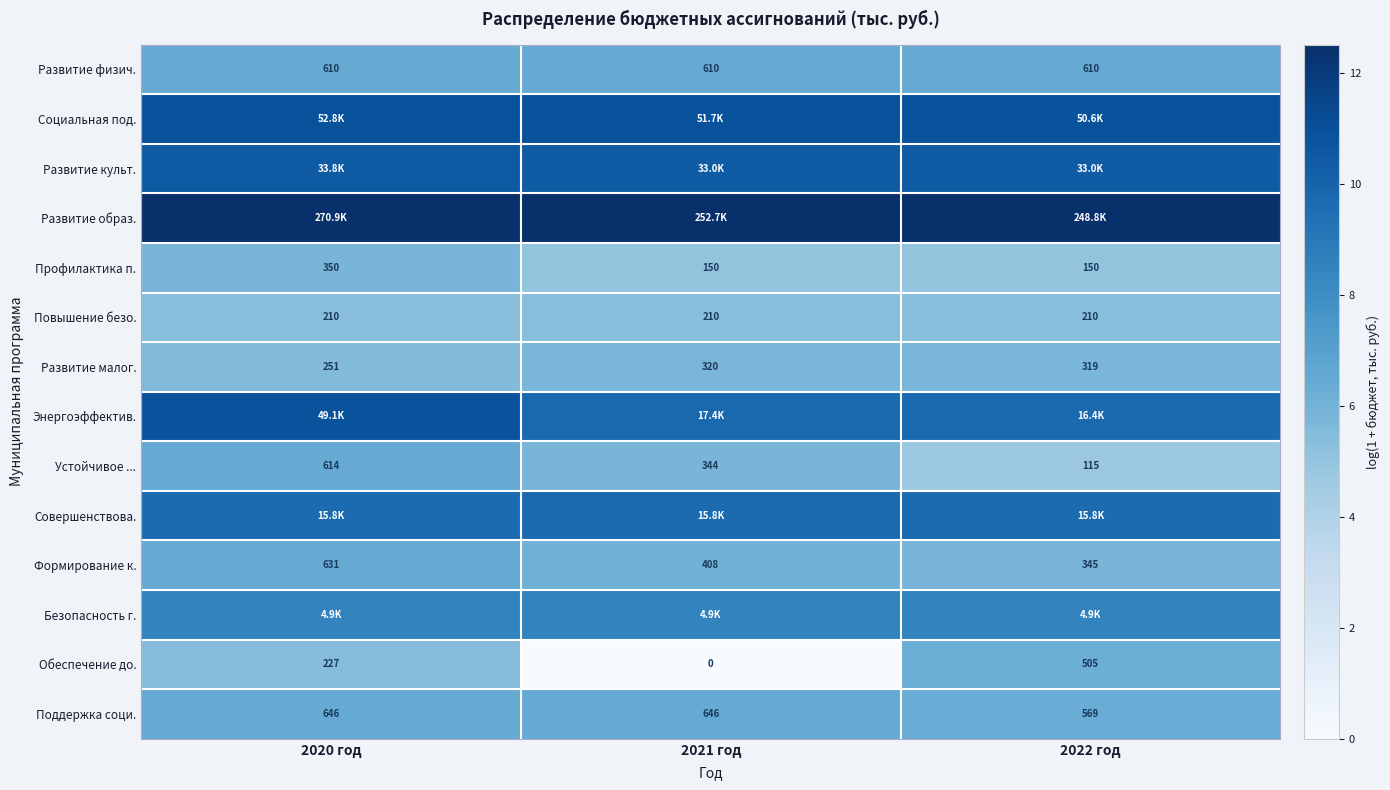

List the labels in order of Формирование к. value, smallest first.

2022 год, 2021 год, 2020 год